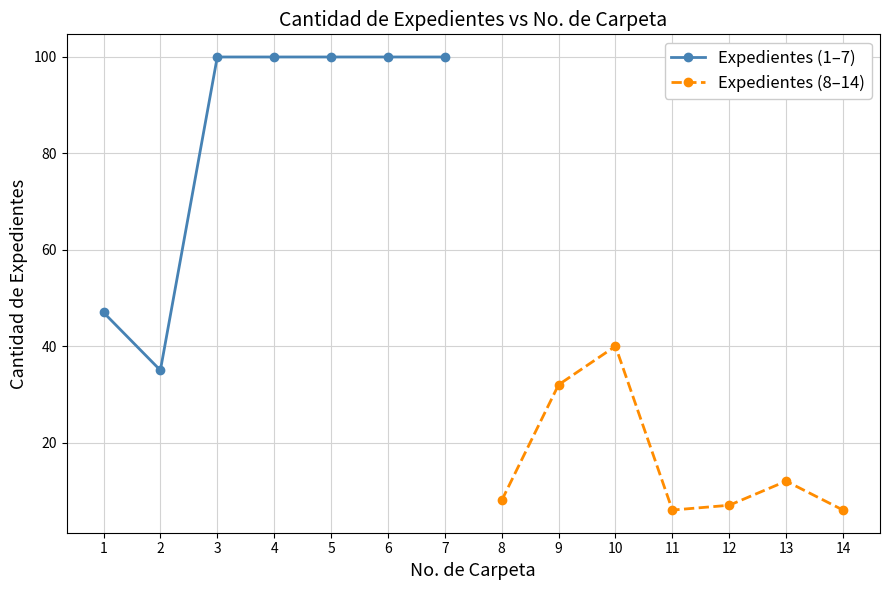

True or false: Expedientes (8–14) has a value of 12 at 13.

True